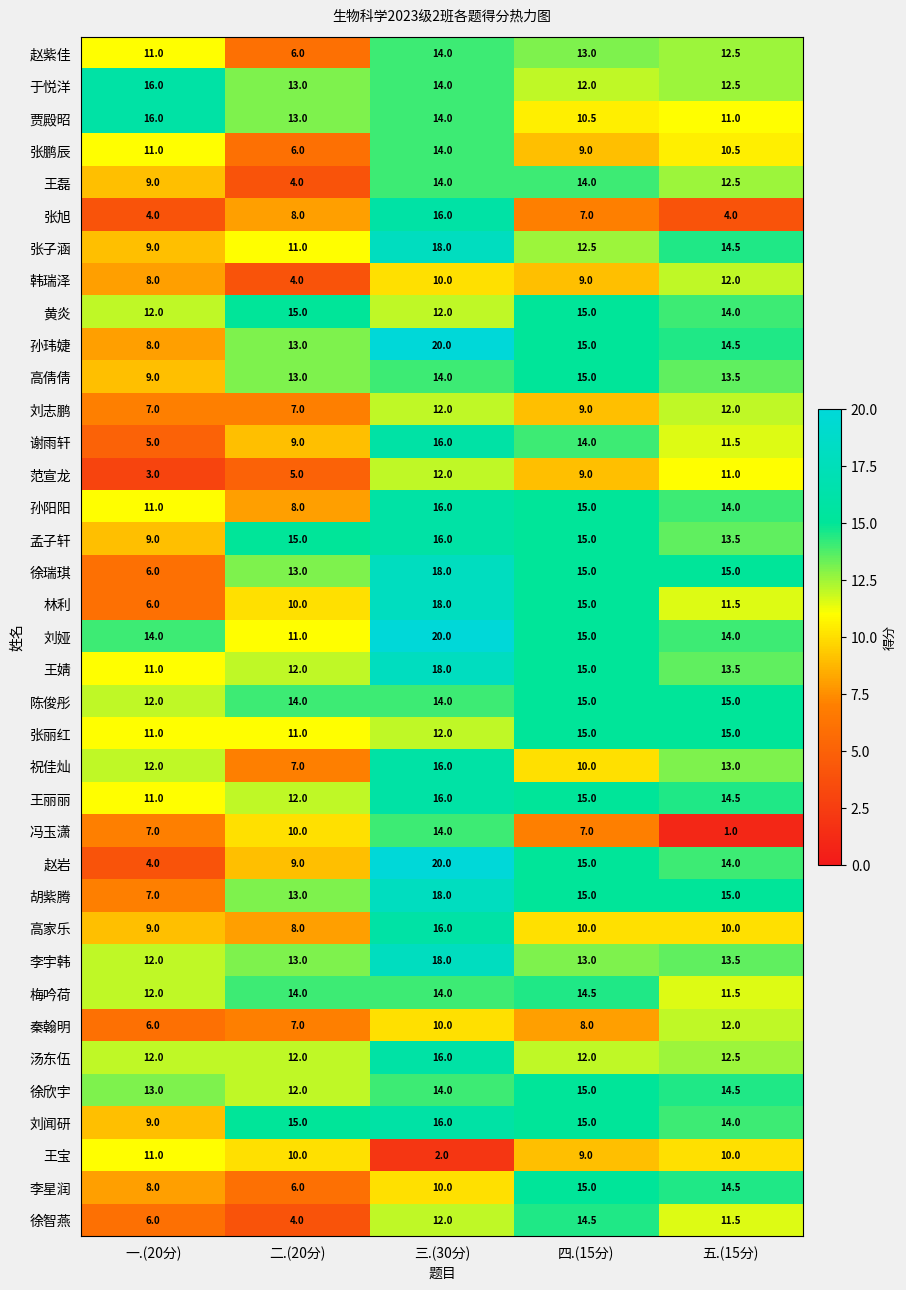

What is the difference between the 刘娅 values at 三.(30分) and 五.(15分)?

6.0